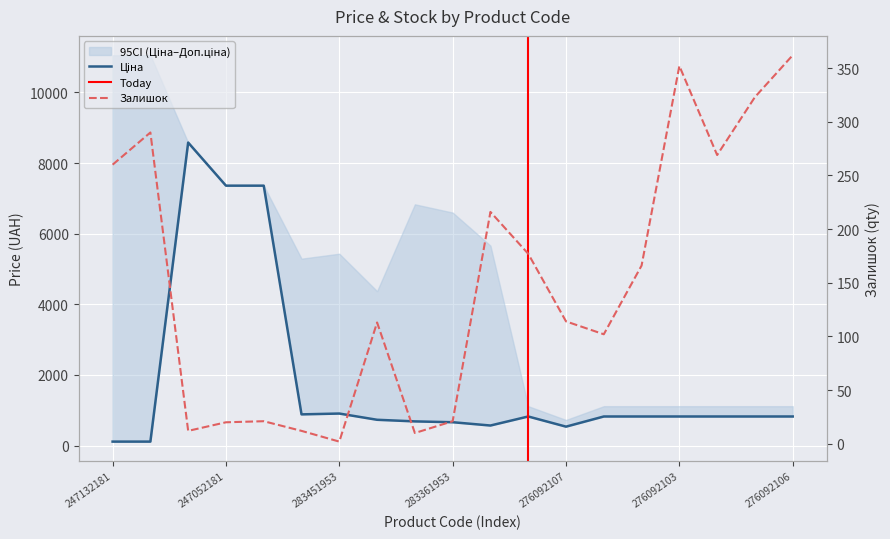

What is the spread (max minus min) of values at 276092109?

499.0